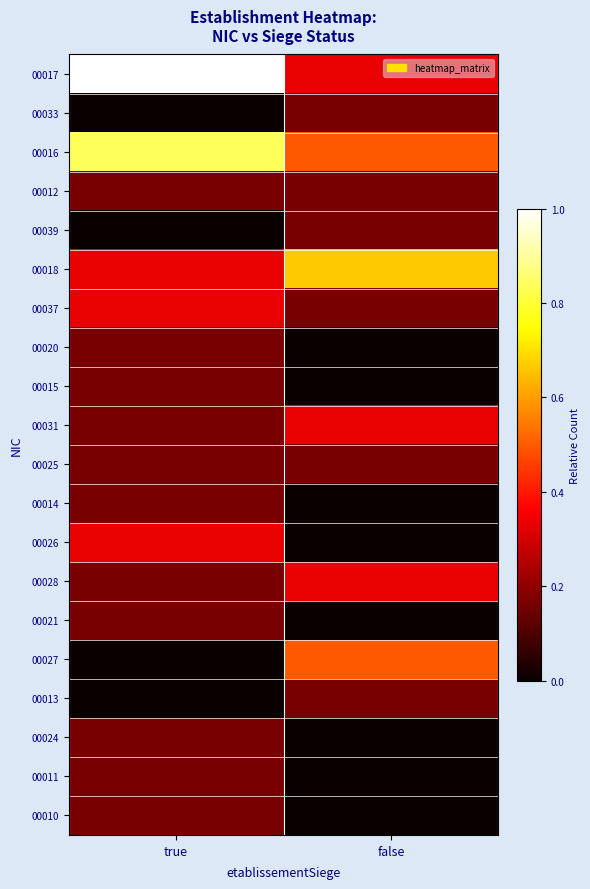

Which series changed the most between true and false?

00017